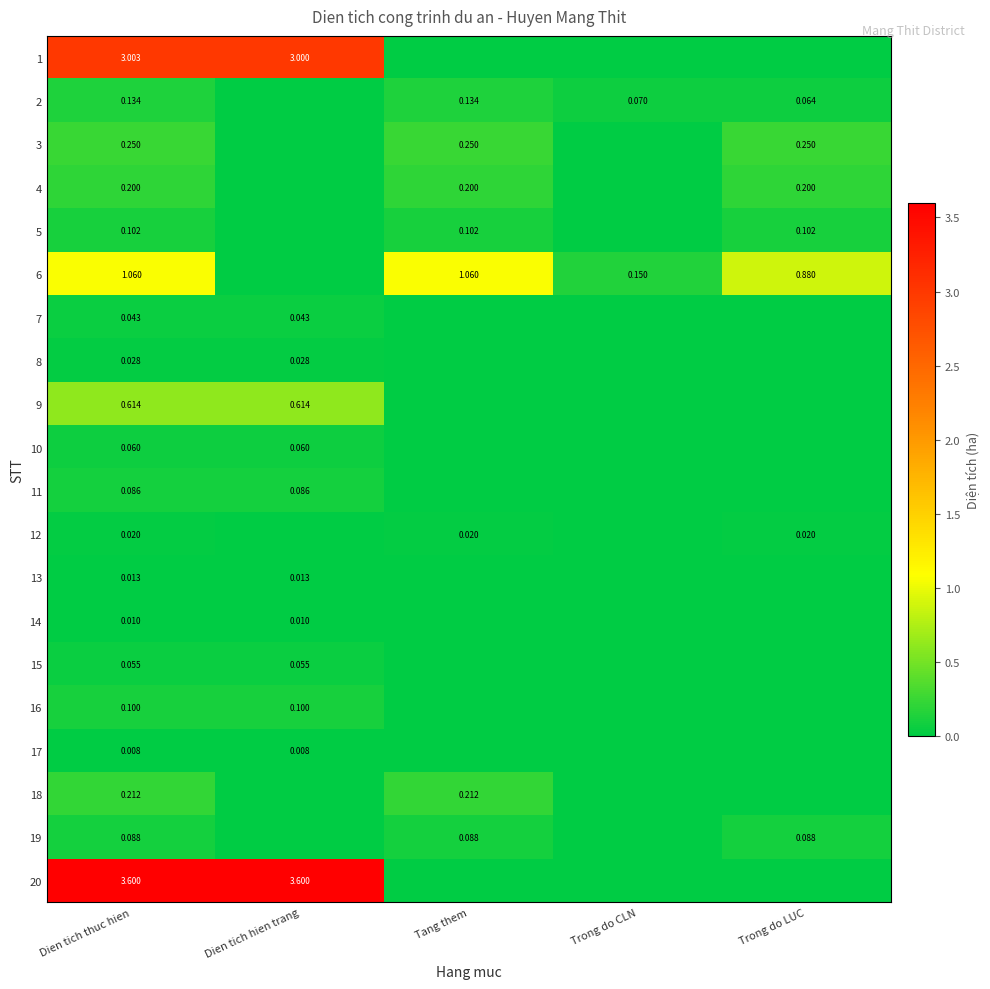

What is the difference between the 9 values at Dien tich thuc hien and Trong do LUC?

0.6